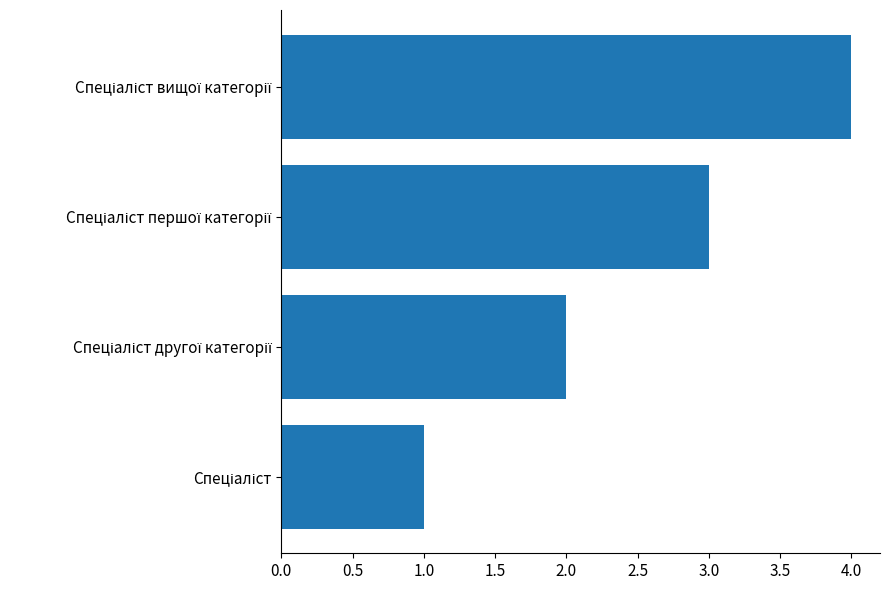

What is the maximum value shown in the chart?

4